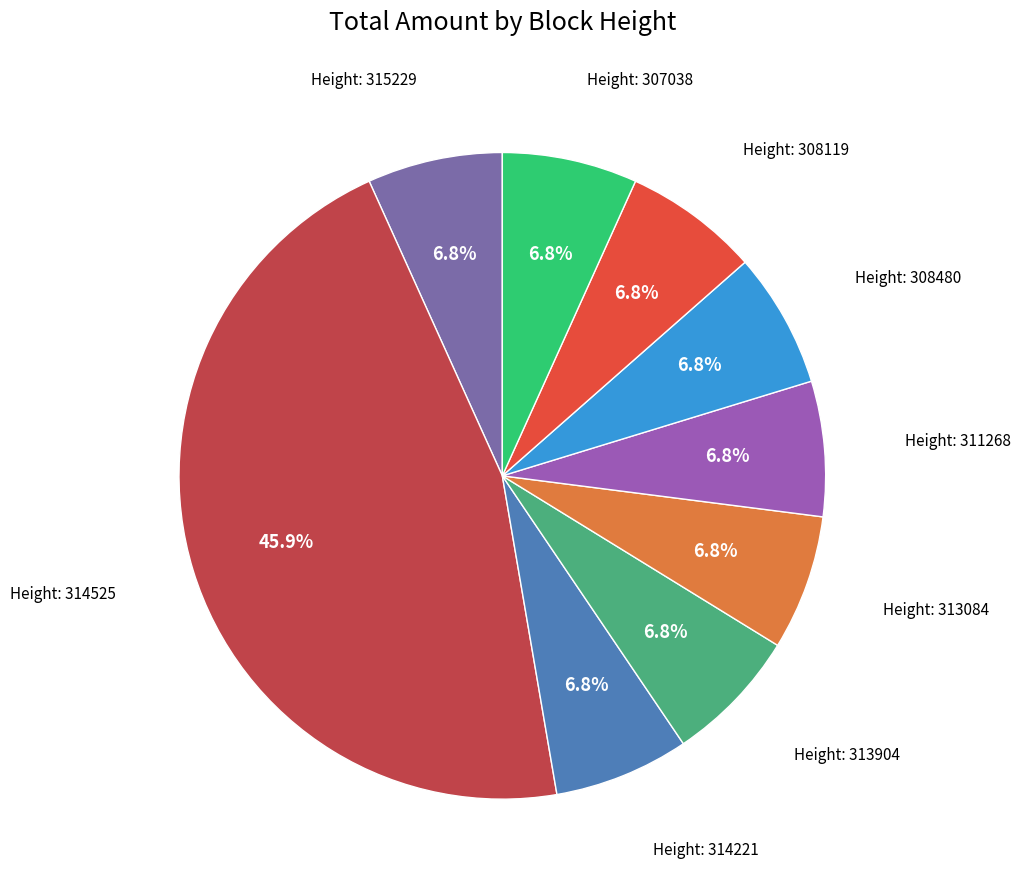

To the nearest percent, what is the average slice percentage?

11%